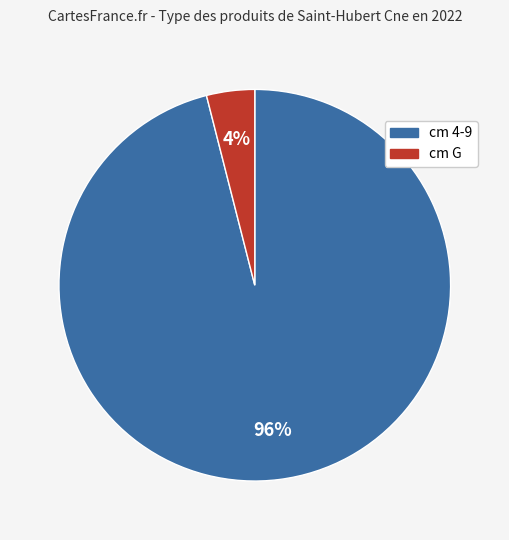

How many segments does this pie chart have?

2